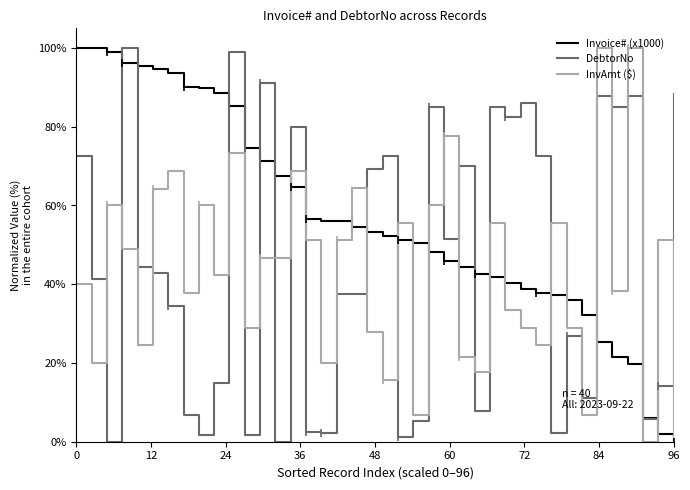

What is the maximum value shown in the chart?

100.0